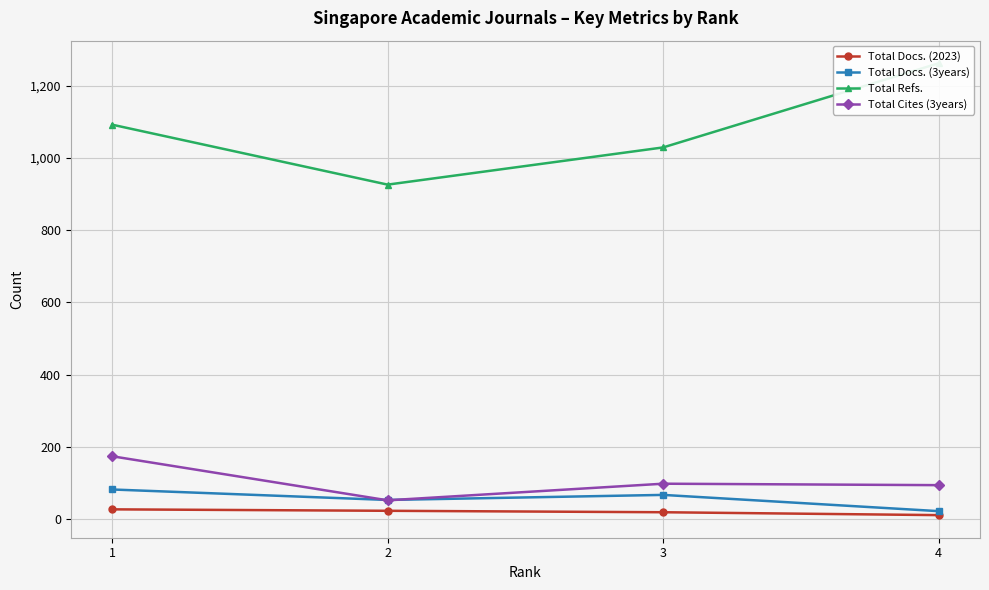

How many lines are shown in the chart?

4